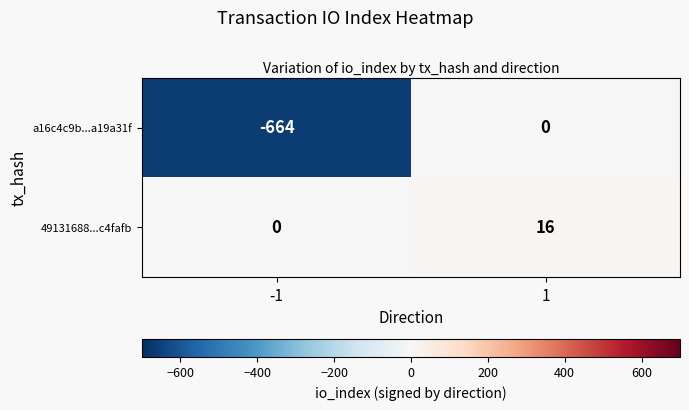

Rank the series at 1 from lowest to highest value.

a16c4c9b...a19a31f, 49131688...c4fafb